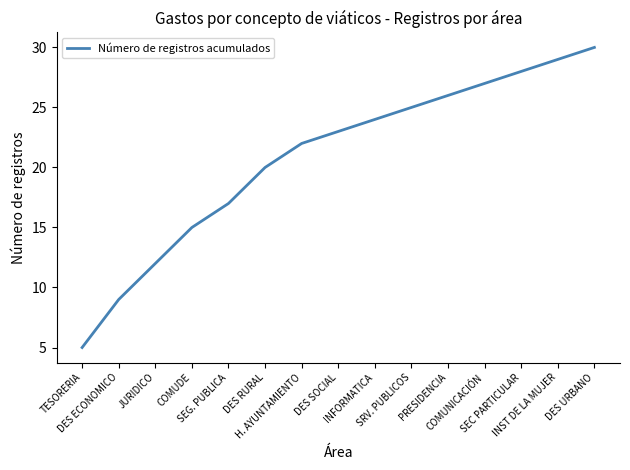

What is the greatest value displayed?

30